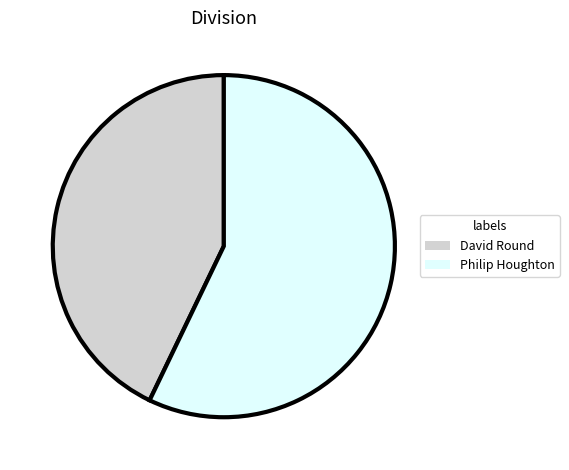

How many slices are in this pie chart?

2